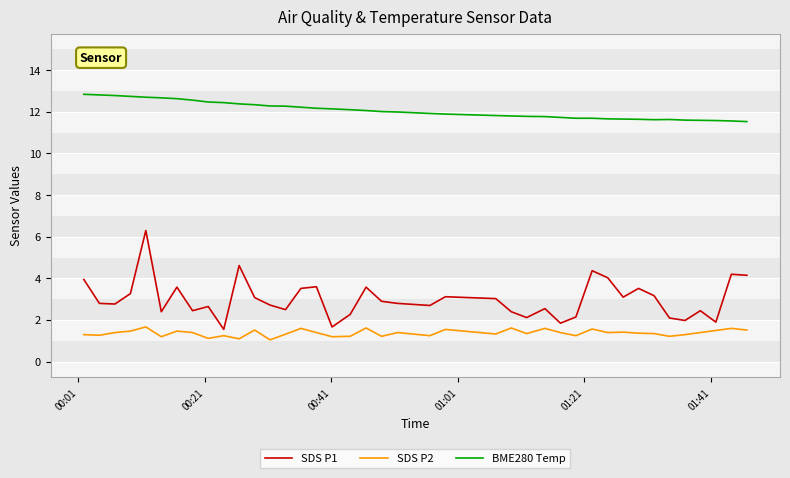

What is the difference between the maximum and minimum values in the BME280 Temp series?

1.3